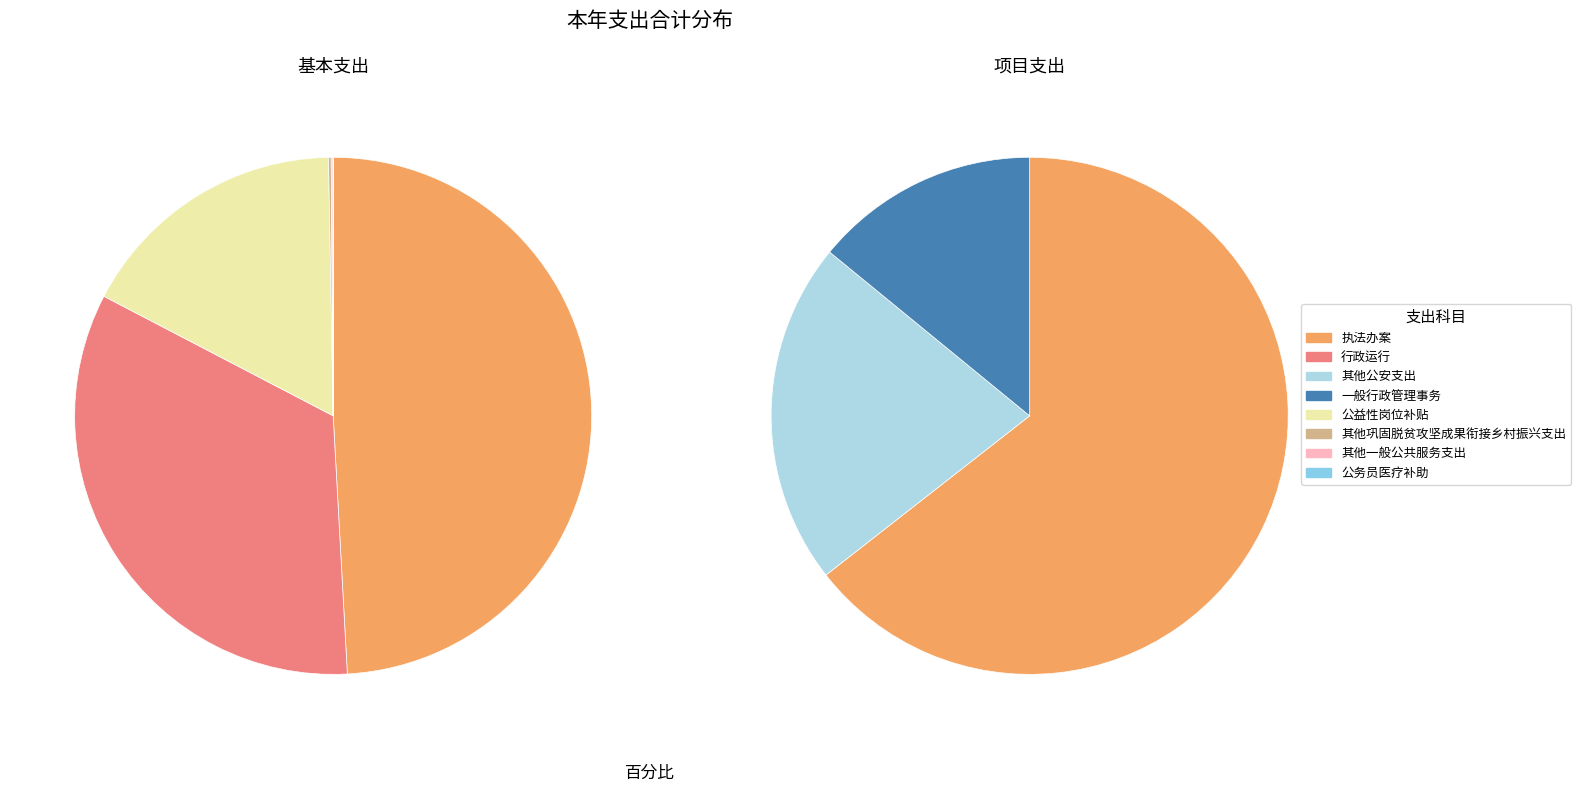

Does 执法办案 represent more than half of the total?

Yes